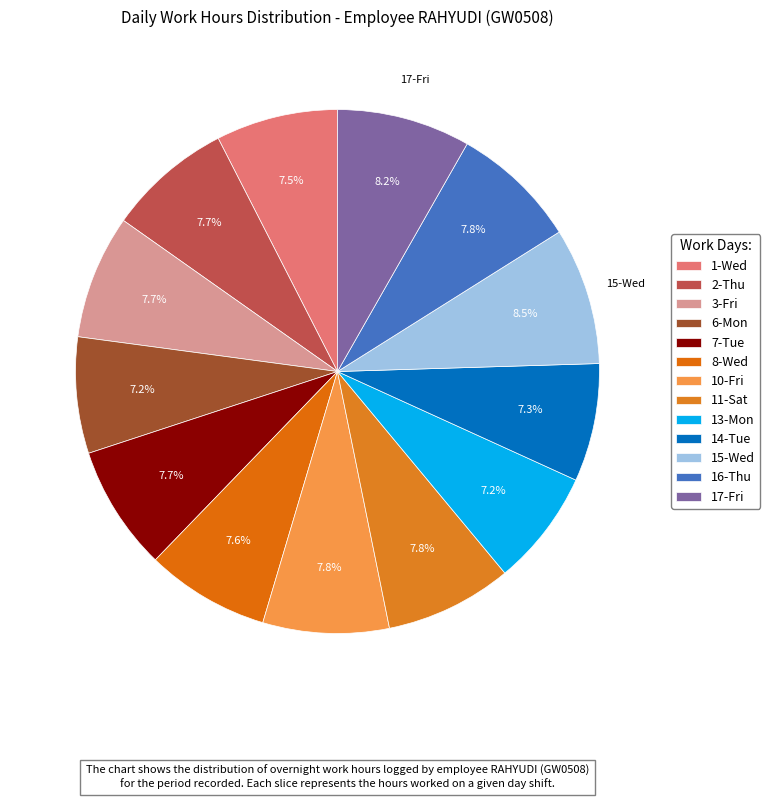

True or false: 2-Thu accounts for 8% of the total.

True